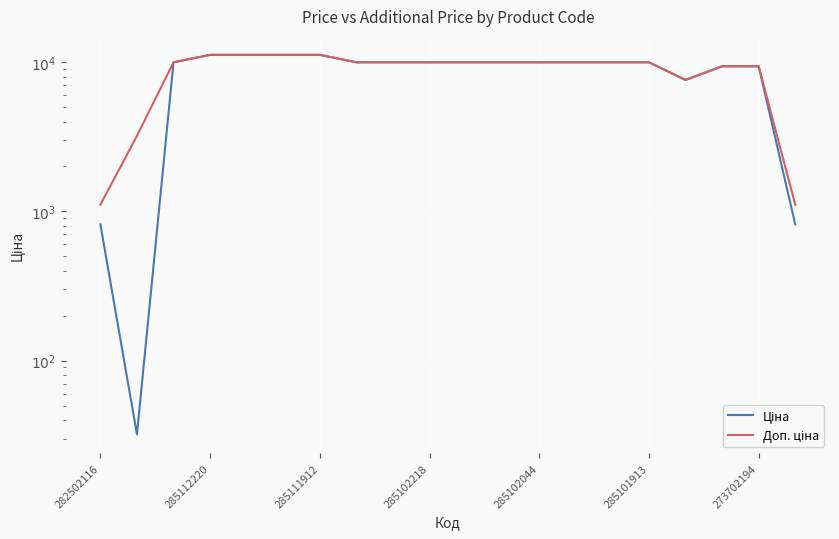

Which series has the largest range (max minus min)?

Ціна